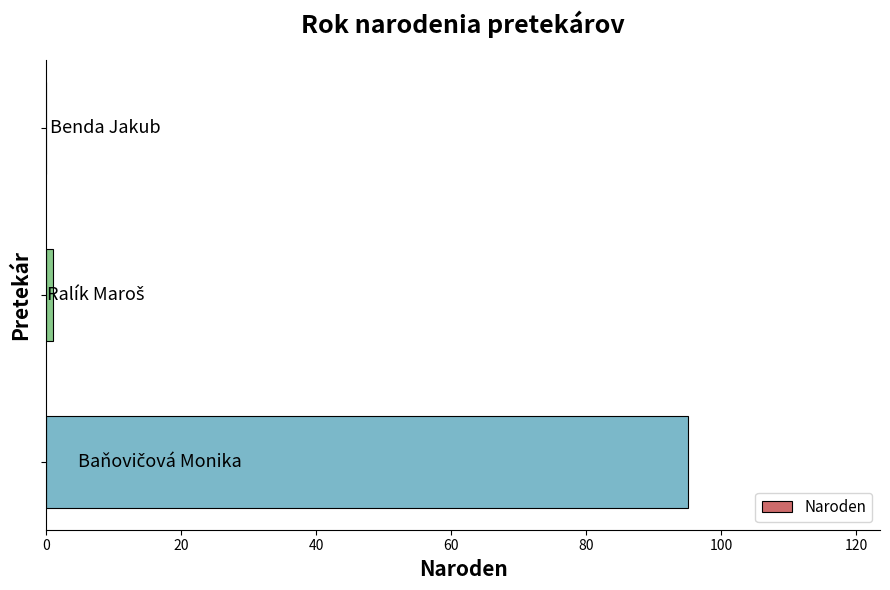

What is the maximum value shown in the chart?

95